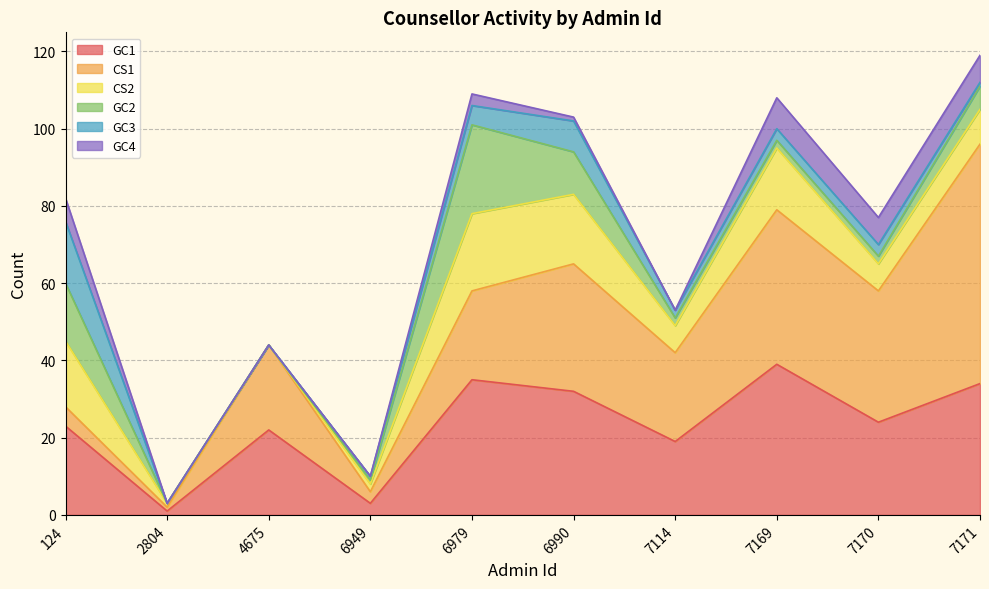

Reading left to right, extract all data points from this chart.

GC1: 124=23	2804=1	4675=22	6949=3	6979=35	6990=32	7114=19	7169=39	7170=24	7171=34
CS1: 124=5	2804=1	4675=22	6949=3	6979=23	6990=33	7114=23	7169=40	7170=34	7171=62
CS2: 124=17	2804=1	4675=0	6949=2	6979=20	6990=18	7114=7	7169=16	7170=7	7171=9
GC2: 124=15	2804=0	4675=0	6949=1	6979=23	6990=11	7114=2	7169=2	7170=2	7171=6
GC3: 124=16	2804=0	4675=0	6949=1	6979=5	6990=8	7114=2	7169=3	7170=3	7171=1
GC4: 124=6	2804=0	4675=0	6949=0	6979=3	6990=1	7114=0	7169=8	7170=7	7171=7